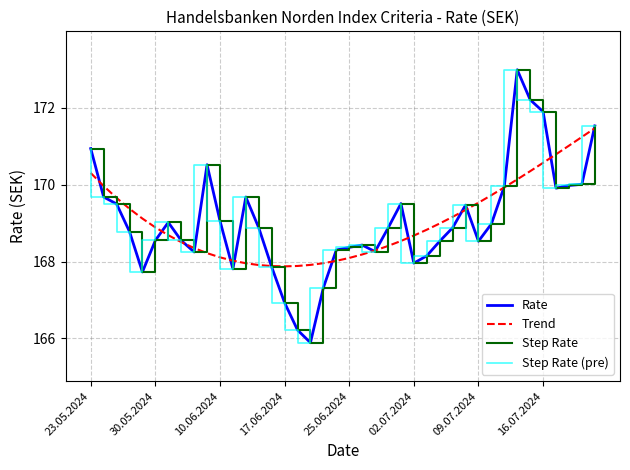

At how many categories does at least one series exceed 166?

40